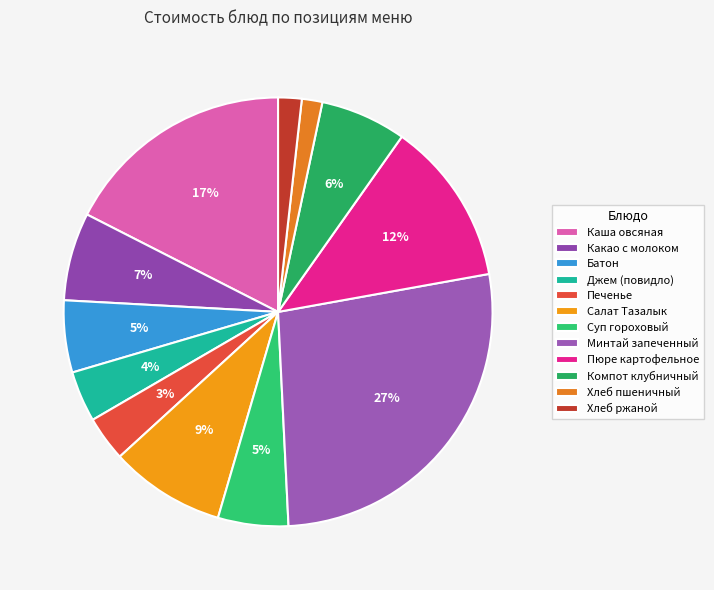

To the nearest percent, what is the difference between the largest and smallest slice percentages?

26%